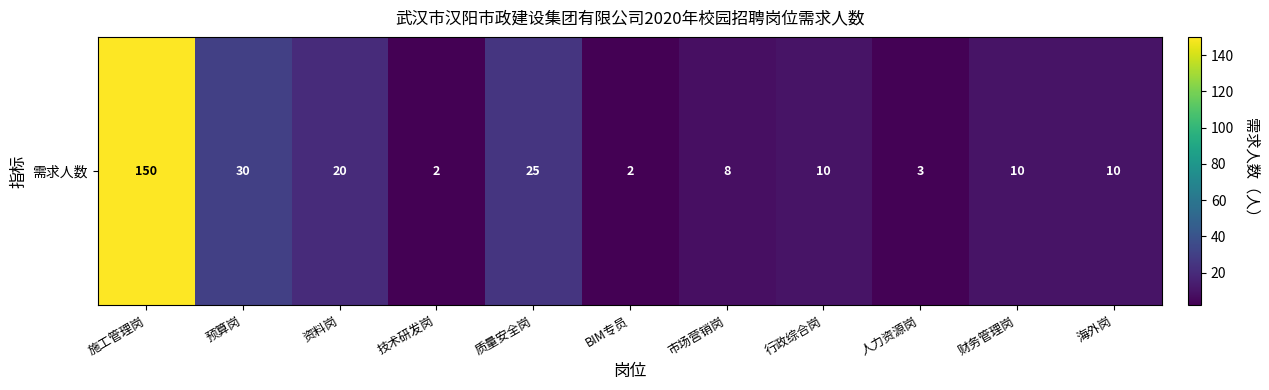

Reading left to right, extract all data points from this chart.

施工管理岗=150	预算岗=30	资料岗=20	技术研发岗=2	质量安全岗=25	BIM专员=2	市场营销岗=8	行政综合岗=10	人力资源岗=3	财务管理岗=10	海外岗=10